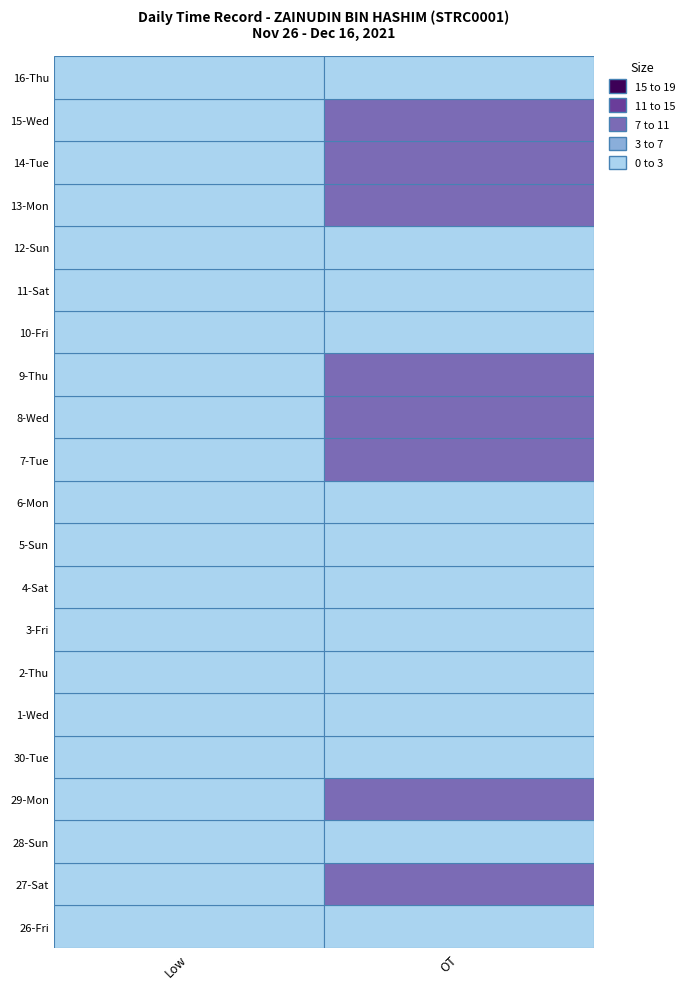

The 28-Sun series shows 0.0 at Low. True or false?

True